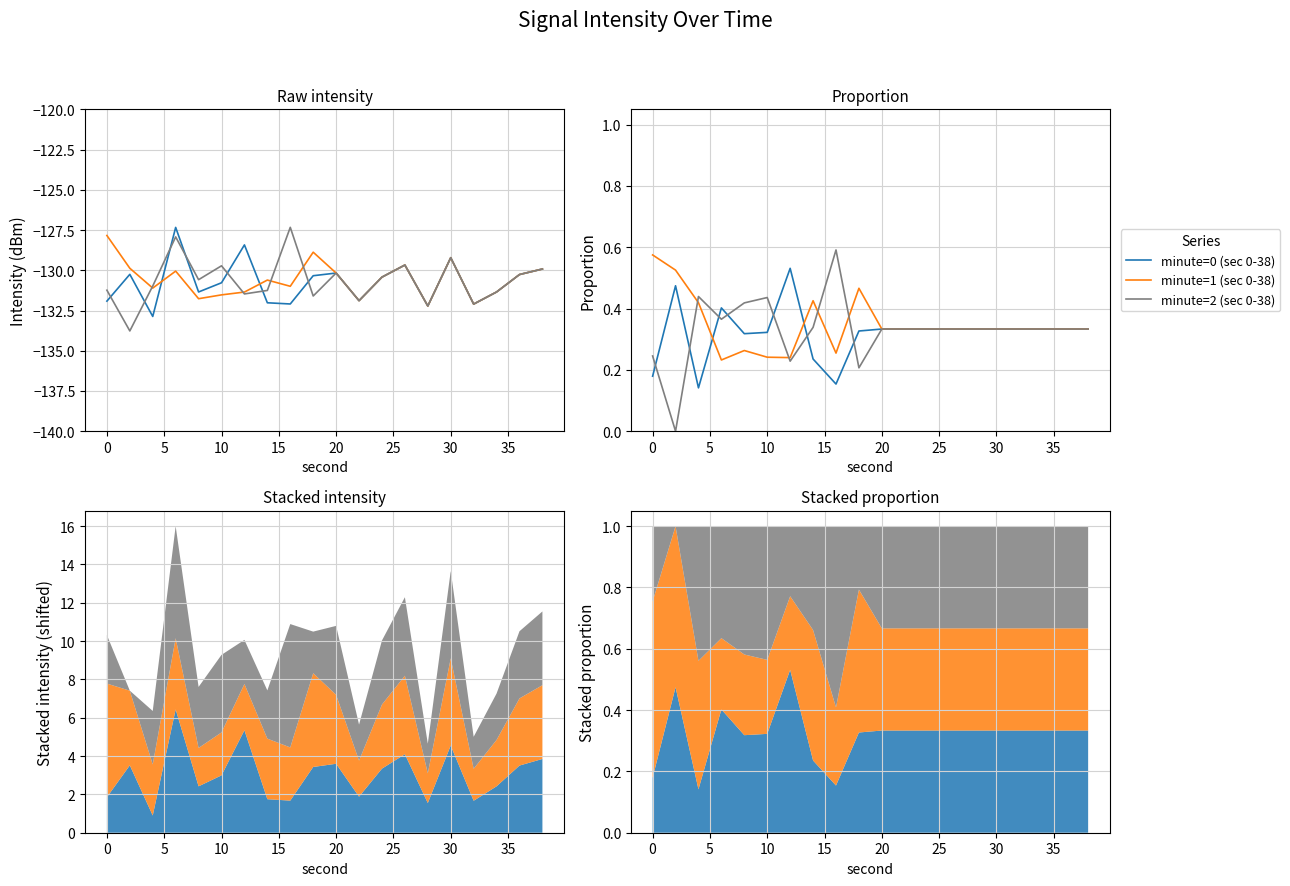

At how many categories does at least one series exceed 0?

20